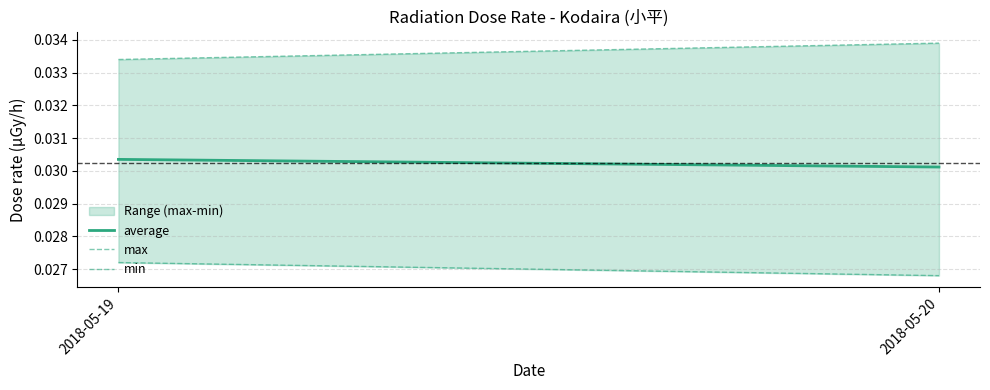

Is the value of average at 2018-05-19 greater than the value of max at 2018-05-19?

No